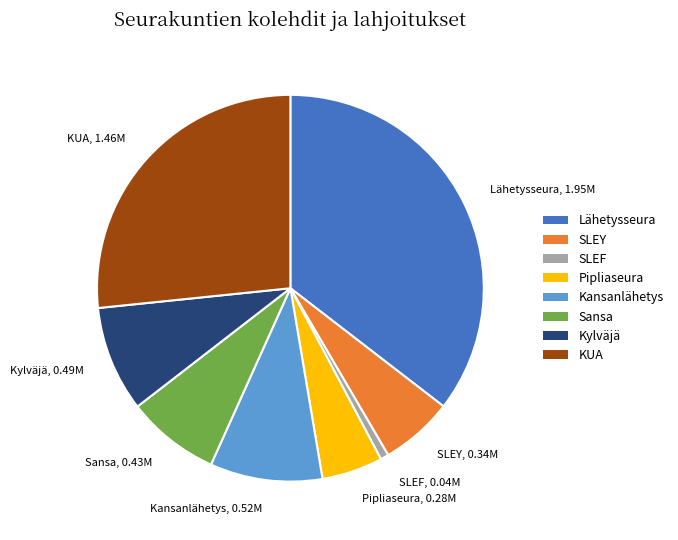

Do SLEF and Lähetysseura together represent more than half of the pie?

No